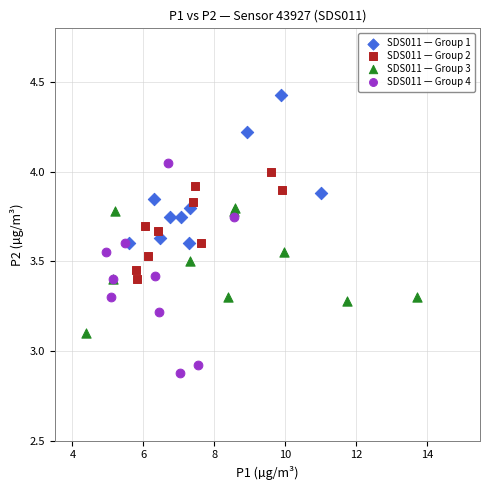

Which series has the widest spread of Y values?

SDS011 — Group 4